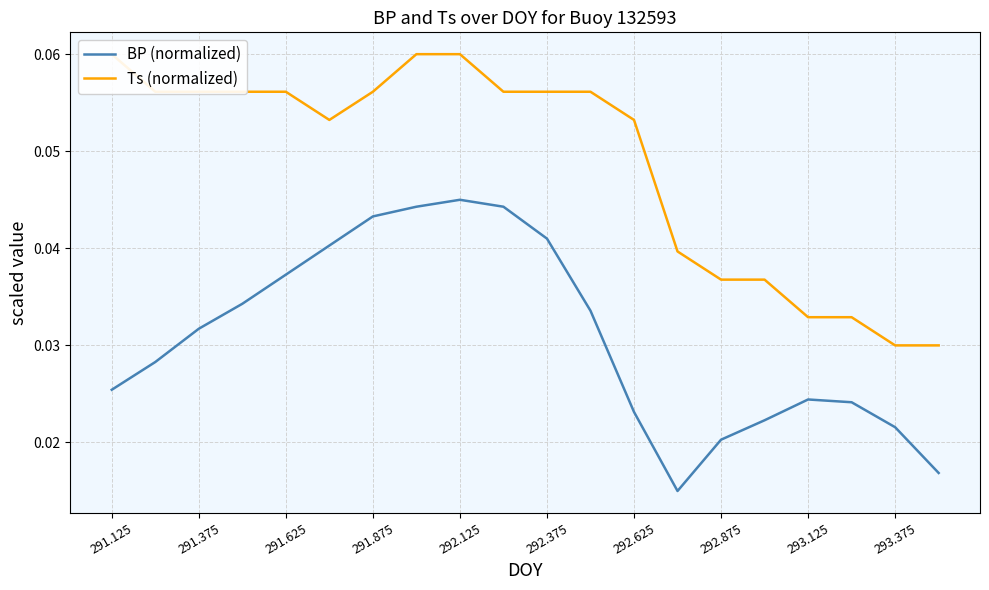

Is it true that Ts (normalized) equals 0.0 at 292.875?

True